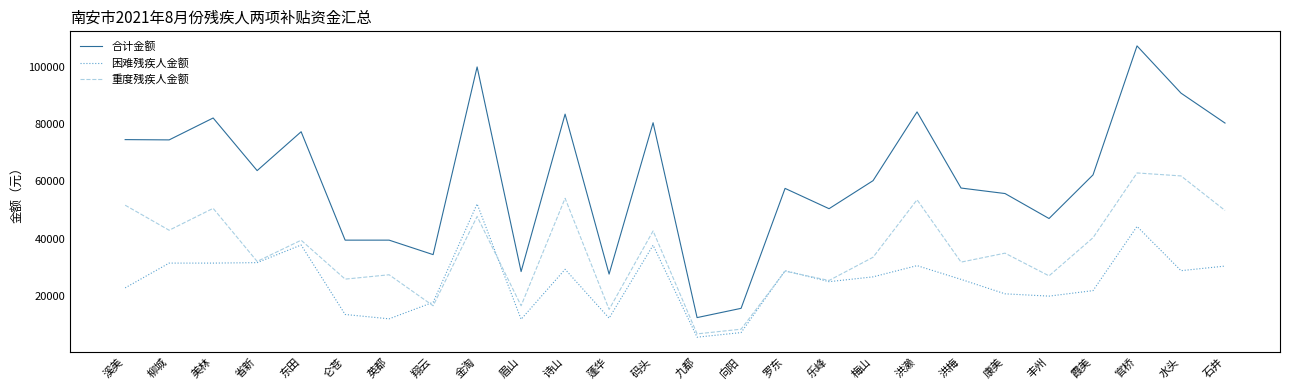

At 洪梅, list the series in order from smallest to largest.

困难残疾人金额, 重度残疾人金额, 合计金额